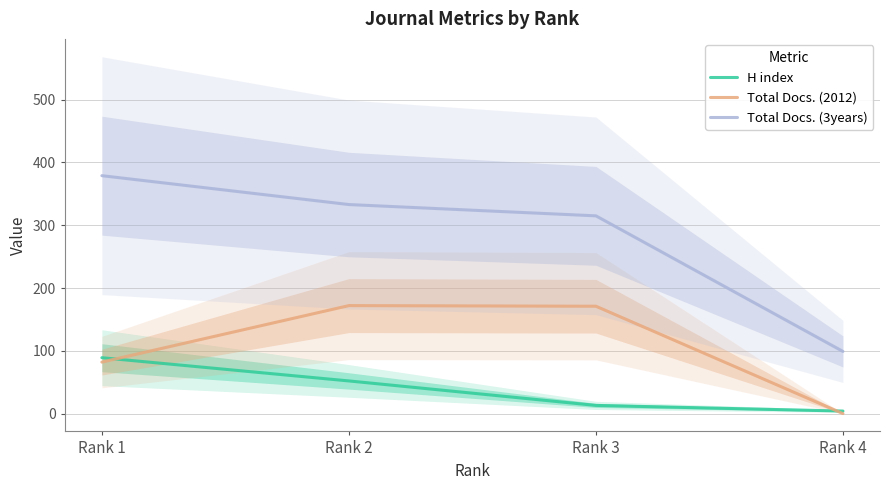

Rank the series by their maximum value, from highest to lowest.

Total Docs. (3years), Total Docs. (2012), H index